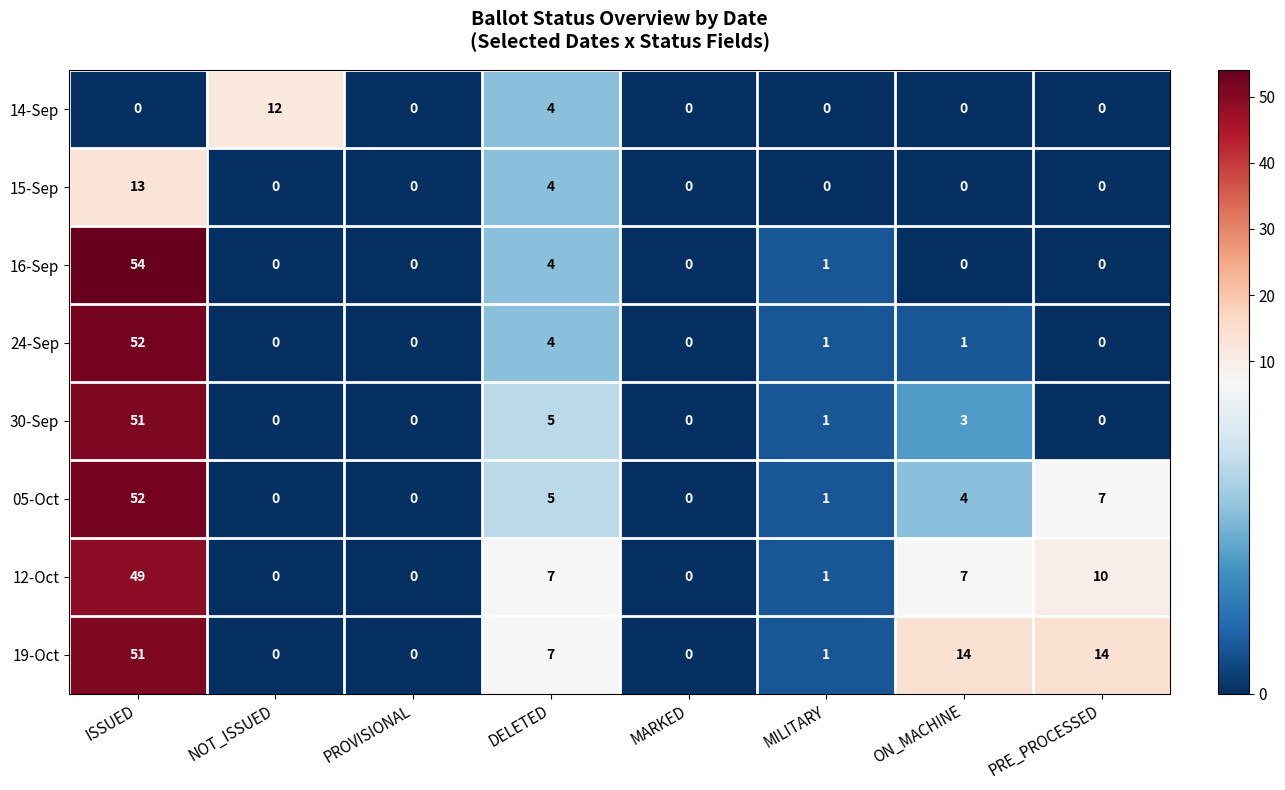

Is it true that 24-Sep equals 0 at PROVISIONAL?

True